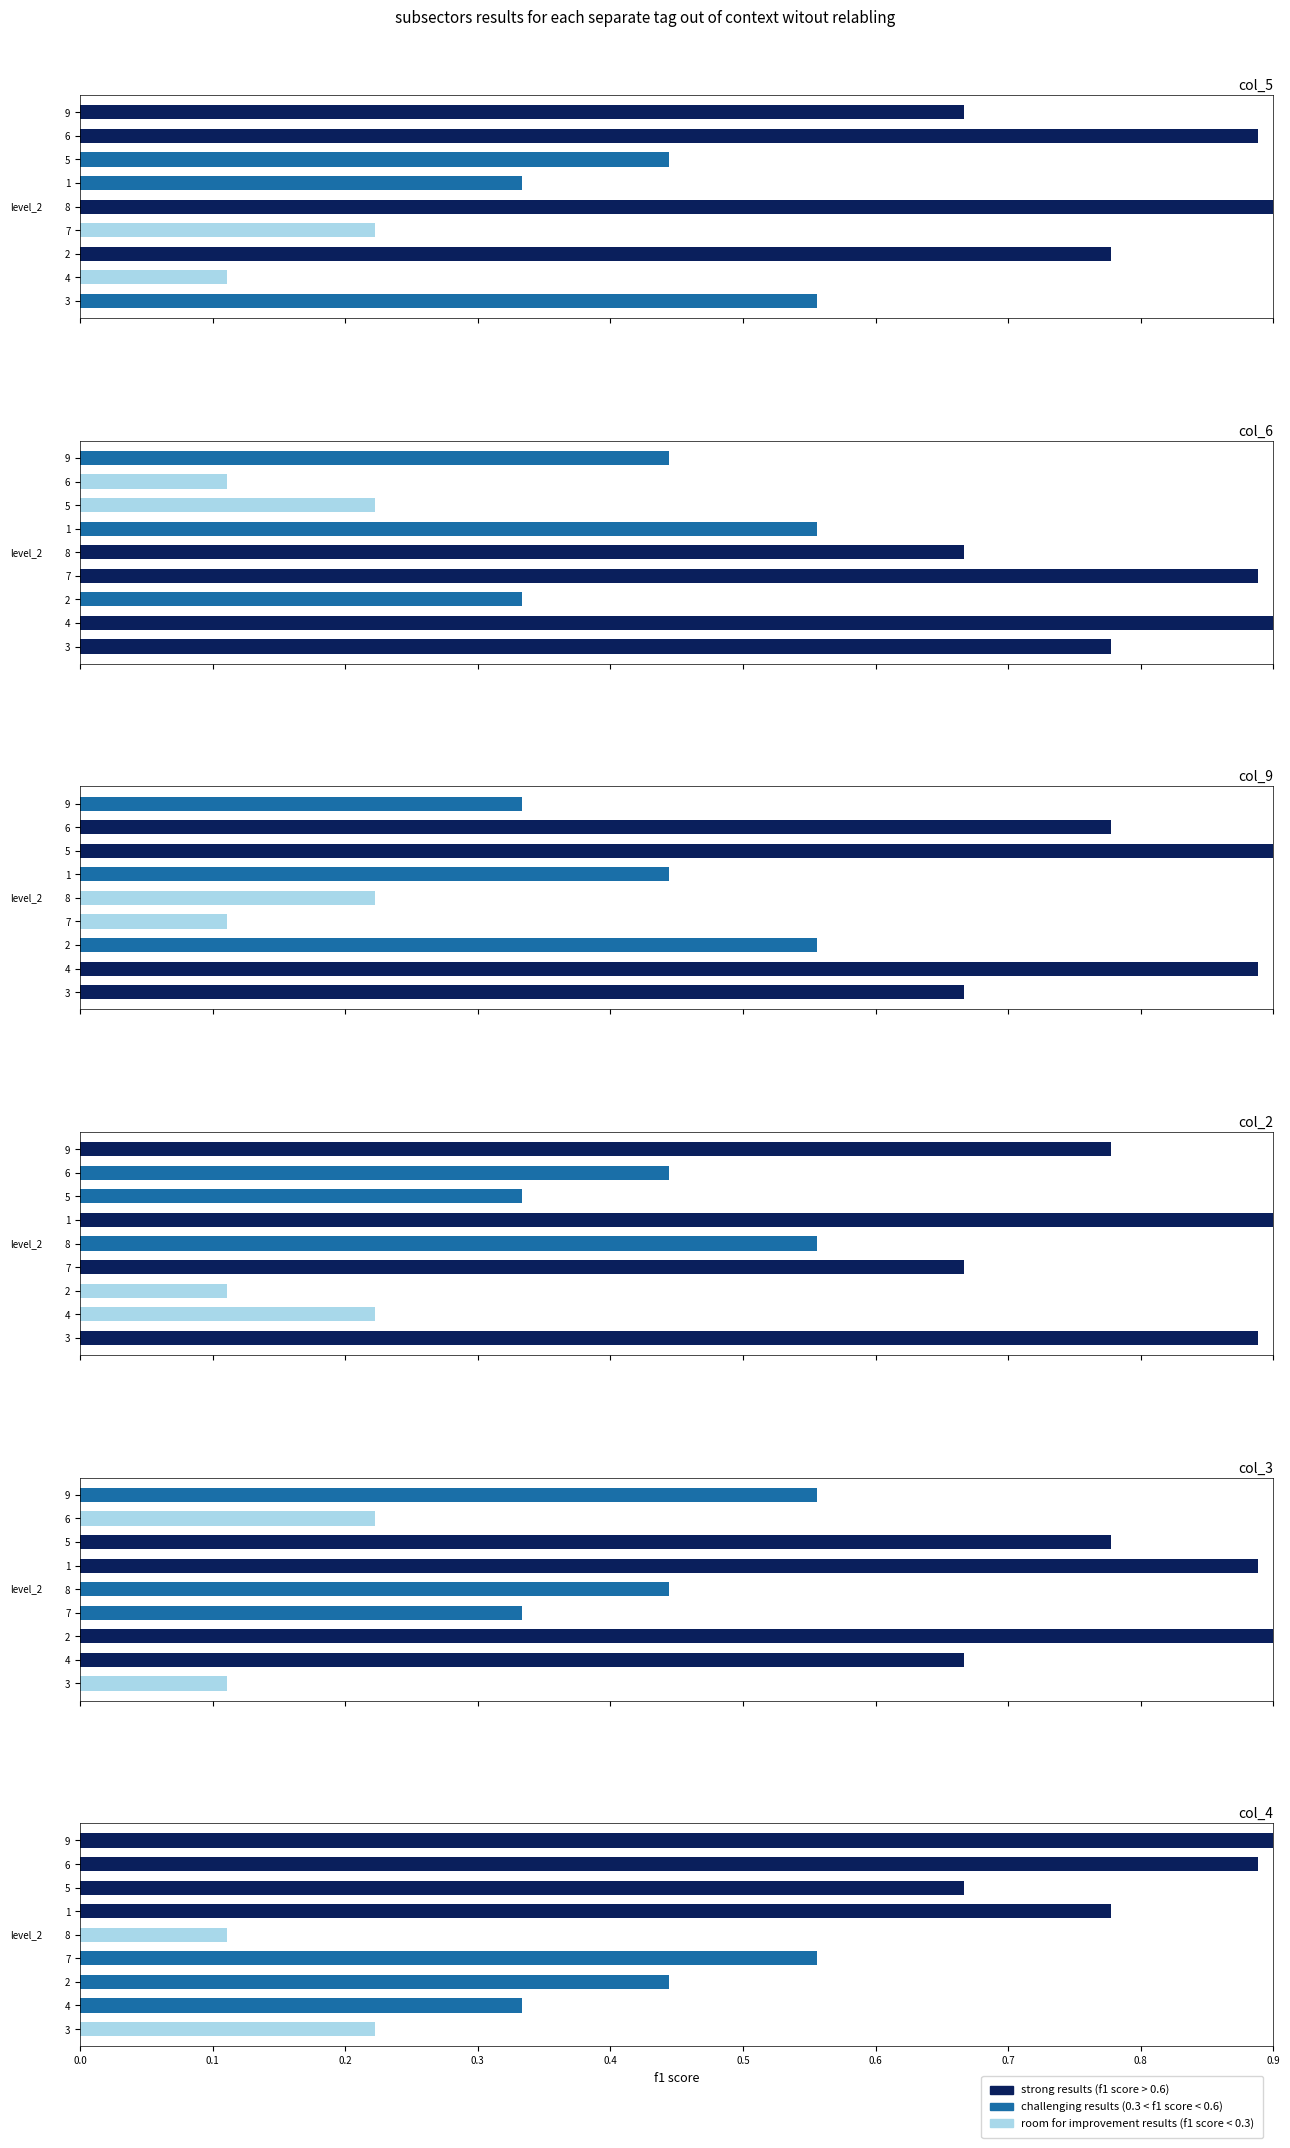

What is the maximum value for col_4?

1.0